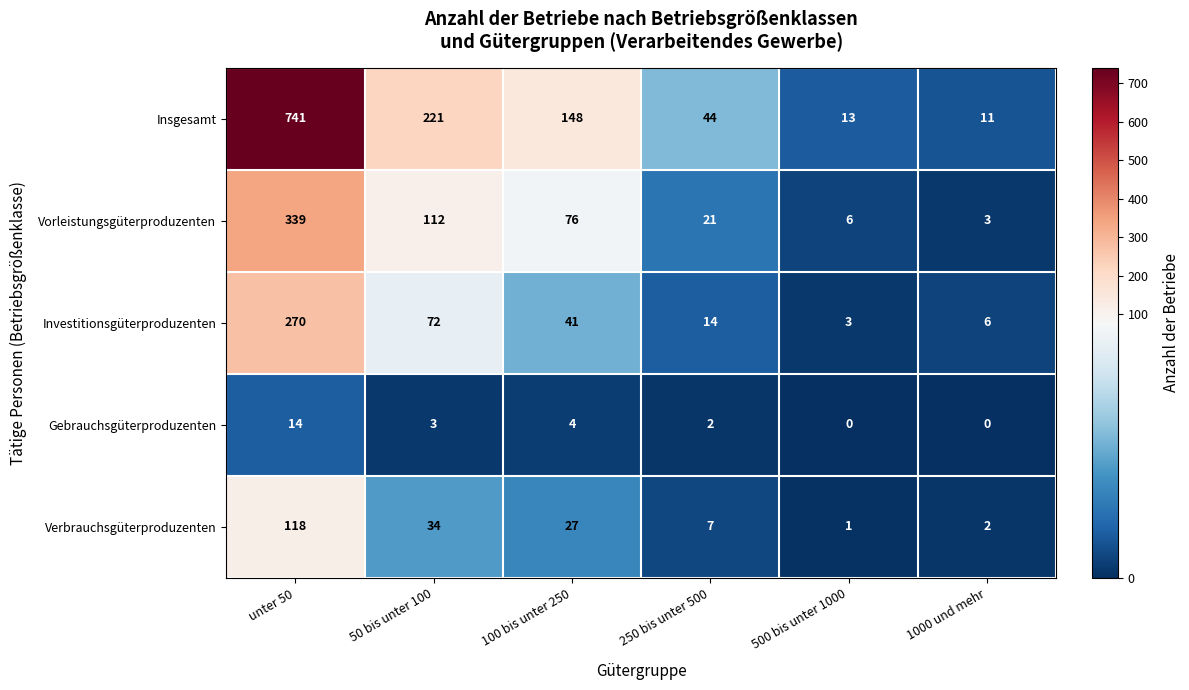

True or false: Investitionsgüterproduzenten has a value of 41 at 100 bis unter 250.

True